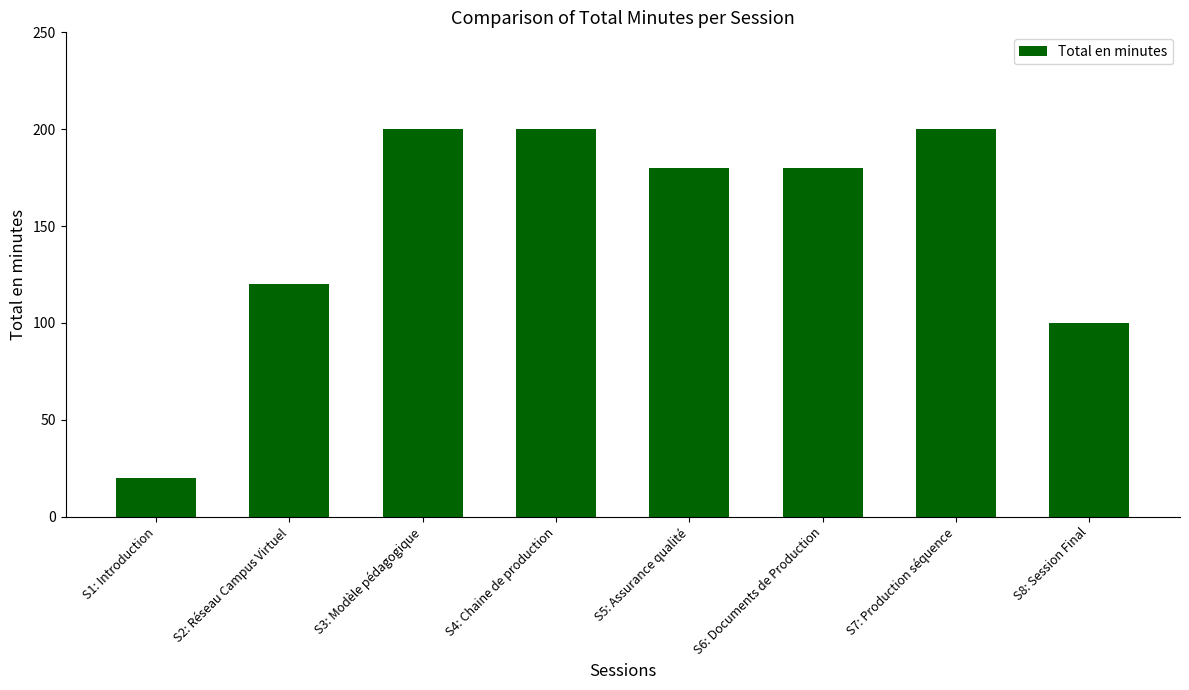

Read the value at S8: Session Final, to the nearest 5.

100